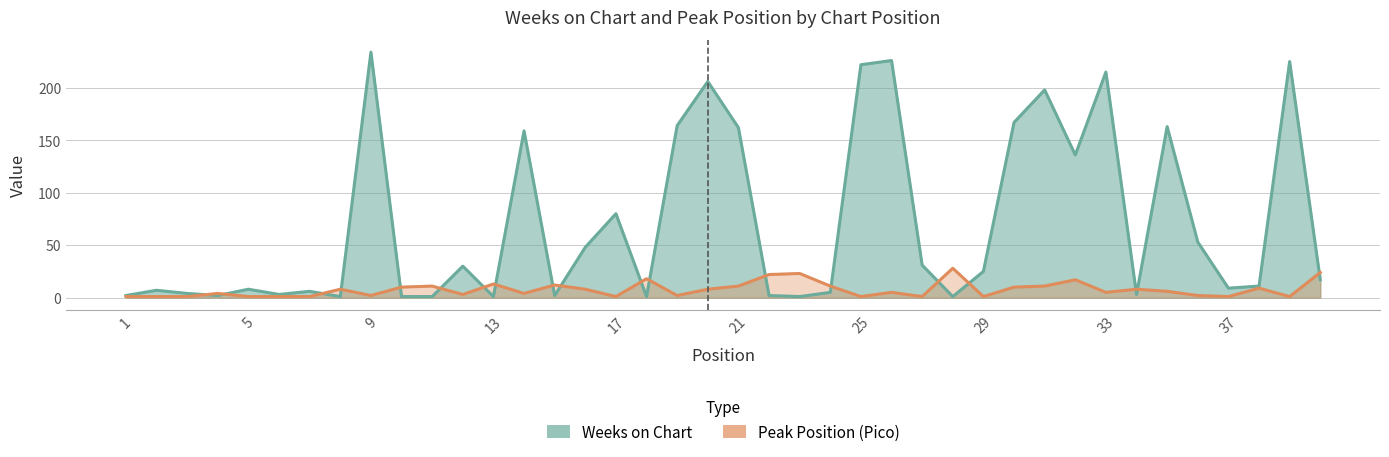

What is the spread (max minus min) of values at 25?

5